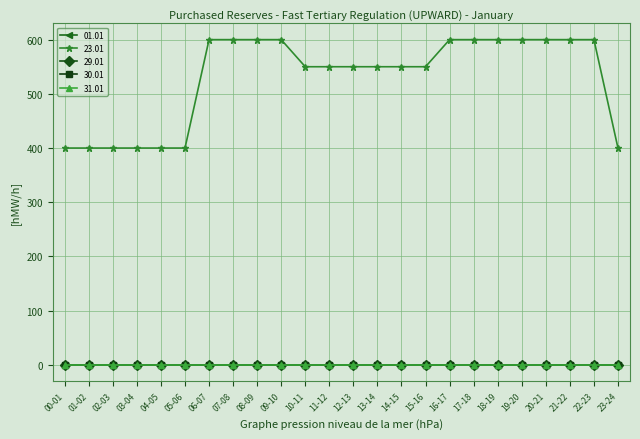

Does the chart have visible grid lines?

Yes